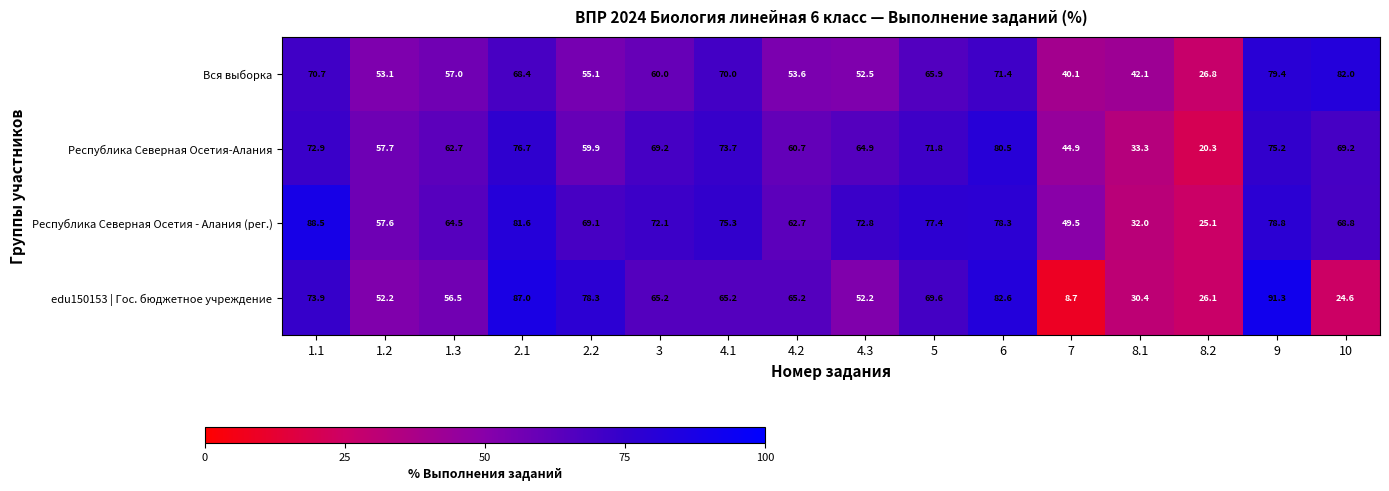

What is the difference between the maximum and minimum values in the edu150153 | Гос. бюджетное учреждение series?

82.6